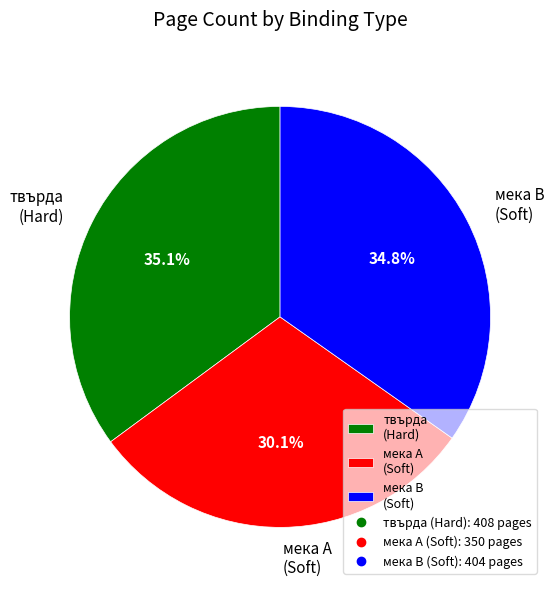

Which category has the smallest portion of the pie?

мека A (Soft)